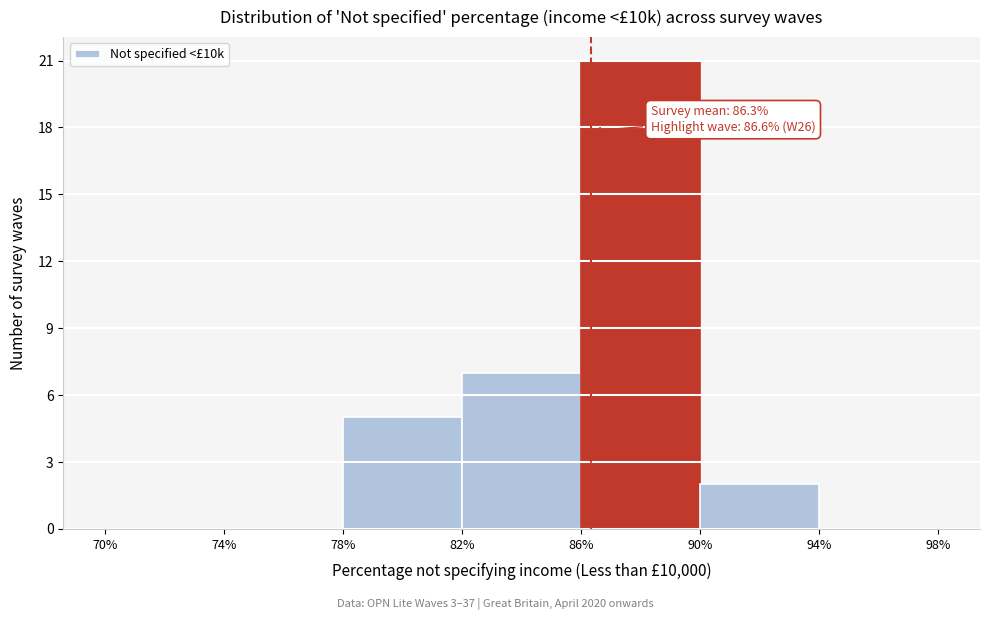

Over which range of the x-axis is the bar tallest?

86% to 90%